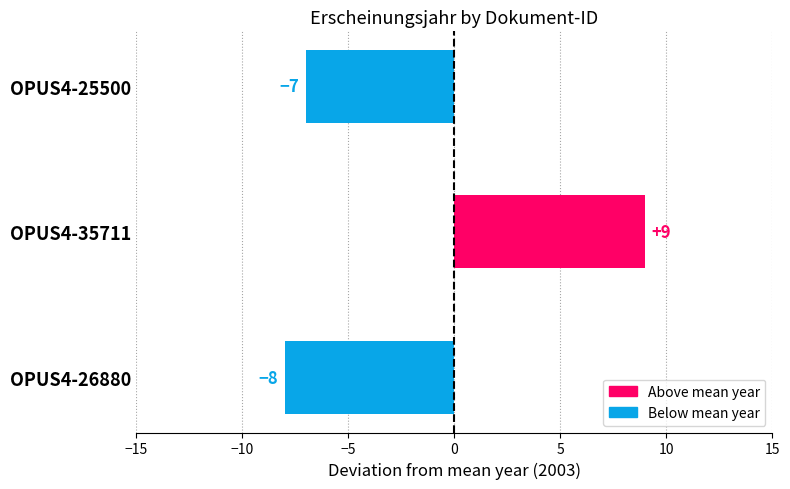

How many series are shown in this chart?

1